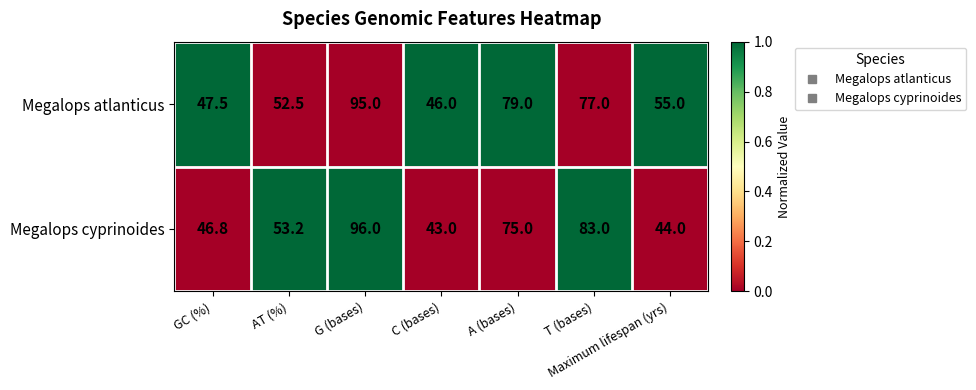

The Megalops cyprinoides series shows 43.0 at C (bases). True or false?

True